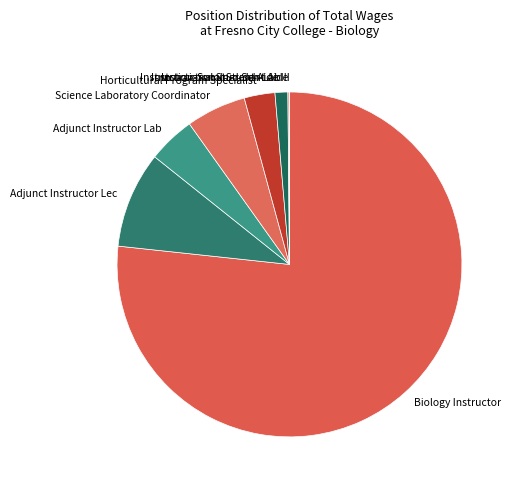

Does Adjunct Instructor Lec represent more than half of the total?

No